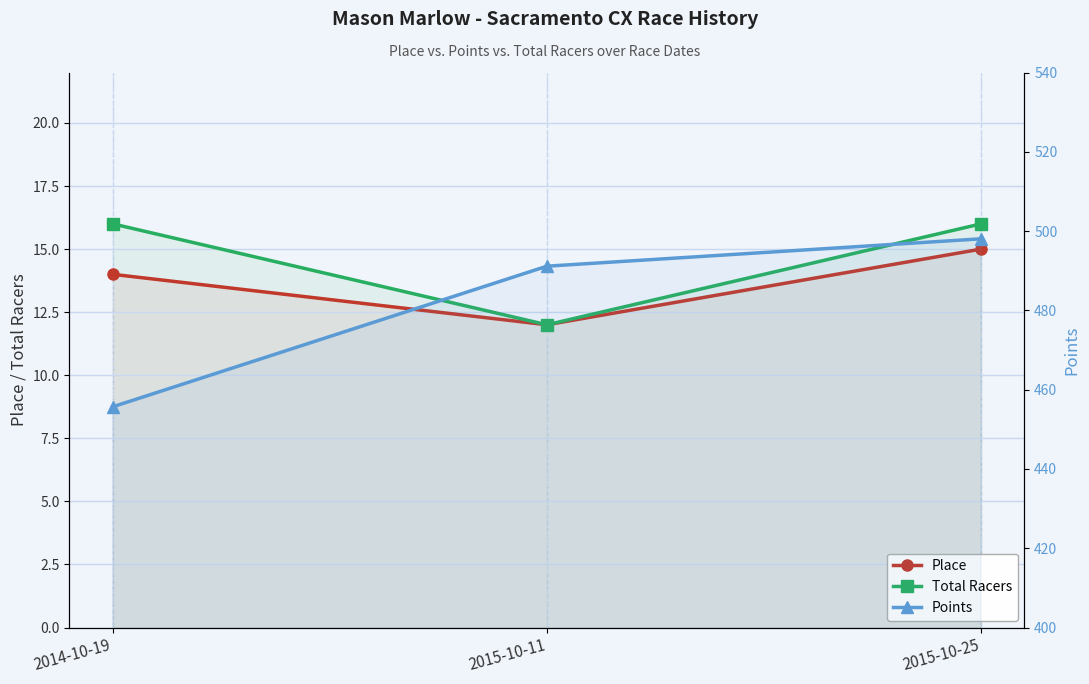

The value of Points at 2014-10-19 is 93.2. True or false?

False